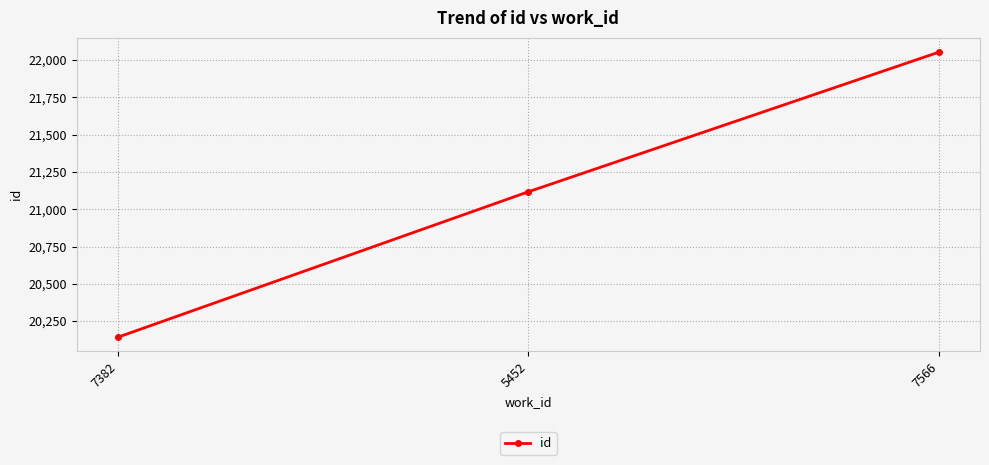

List the labels in order of value, smallest first.

7382, 5452, 7566